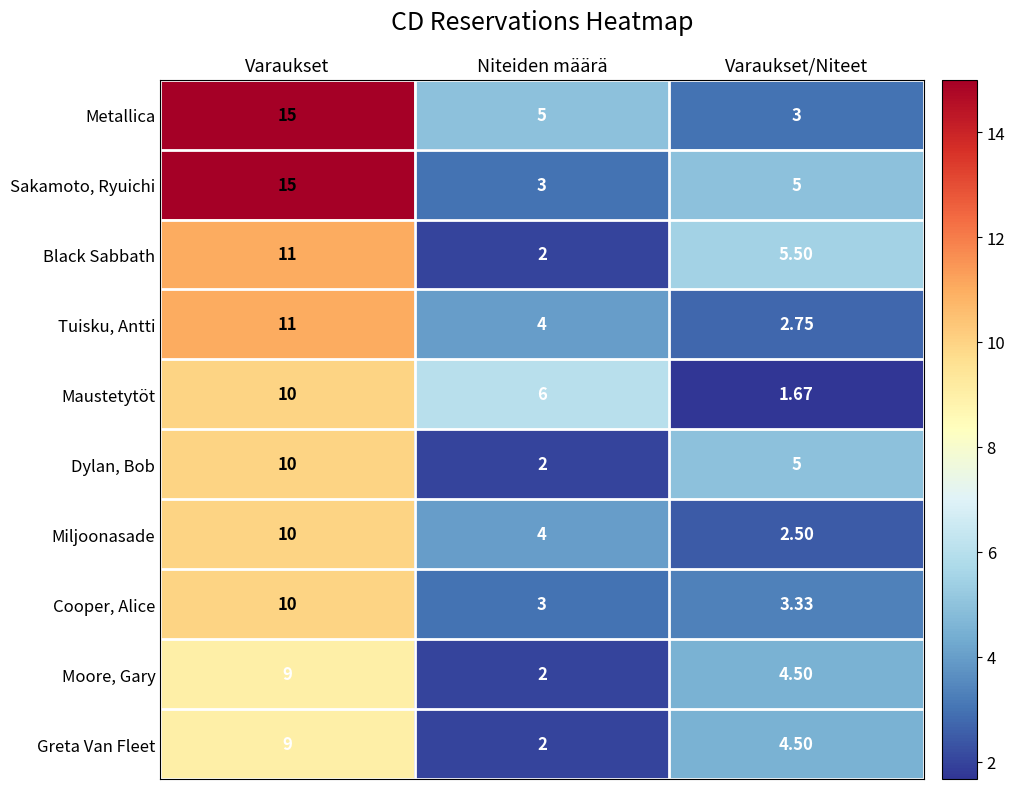

Where is Greta Van Fleet nearest to the value 5?

Varaukset/Niteet